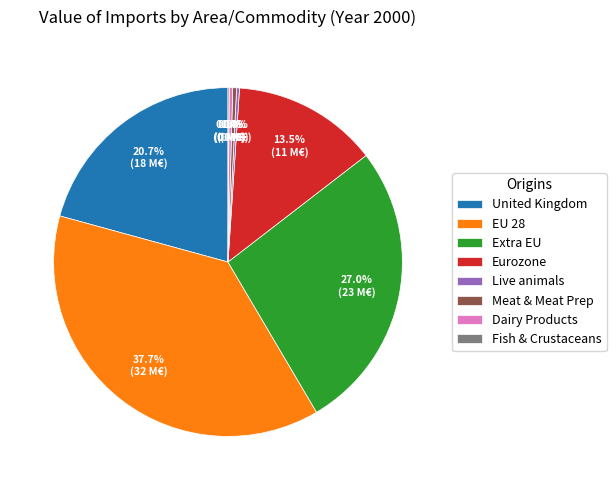

Is there any slice that represents more than half of the pie?

No